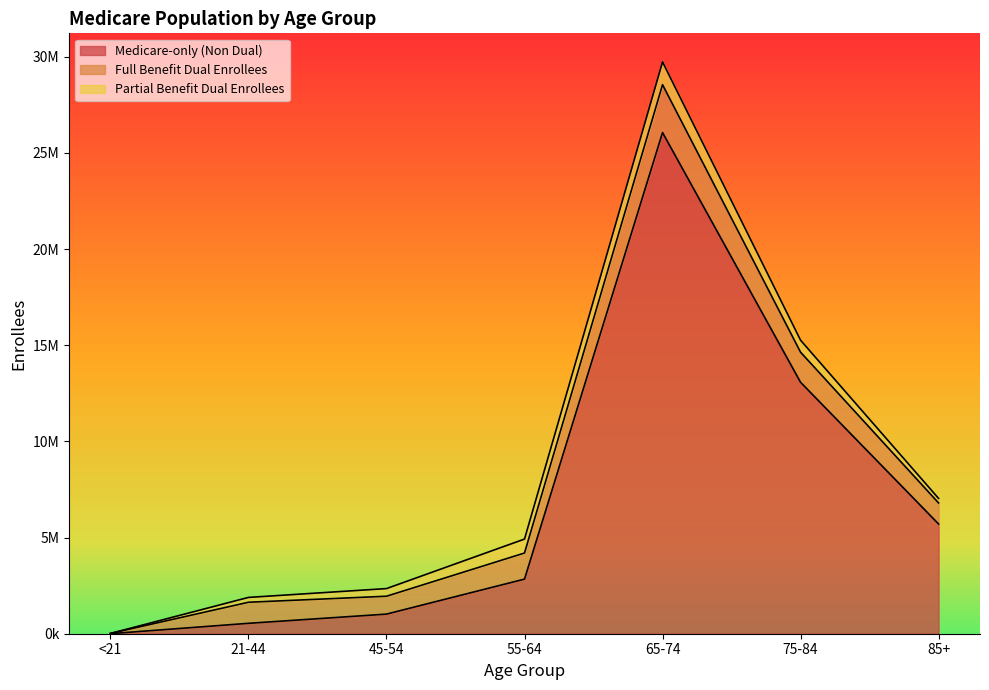

Where do Full Benefit Dual Enrollees and Medicare-only (Non Dual) first cross each other?

21-44 and 45-54